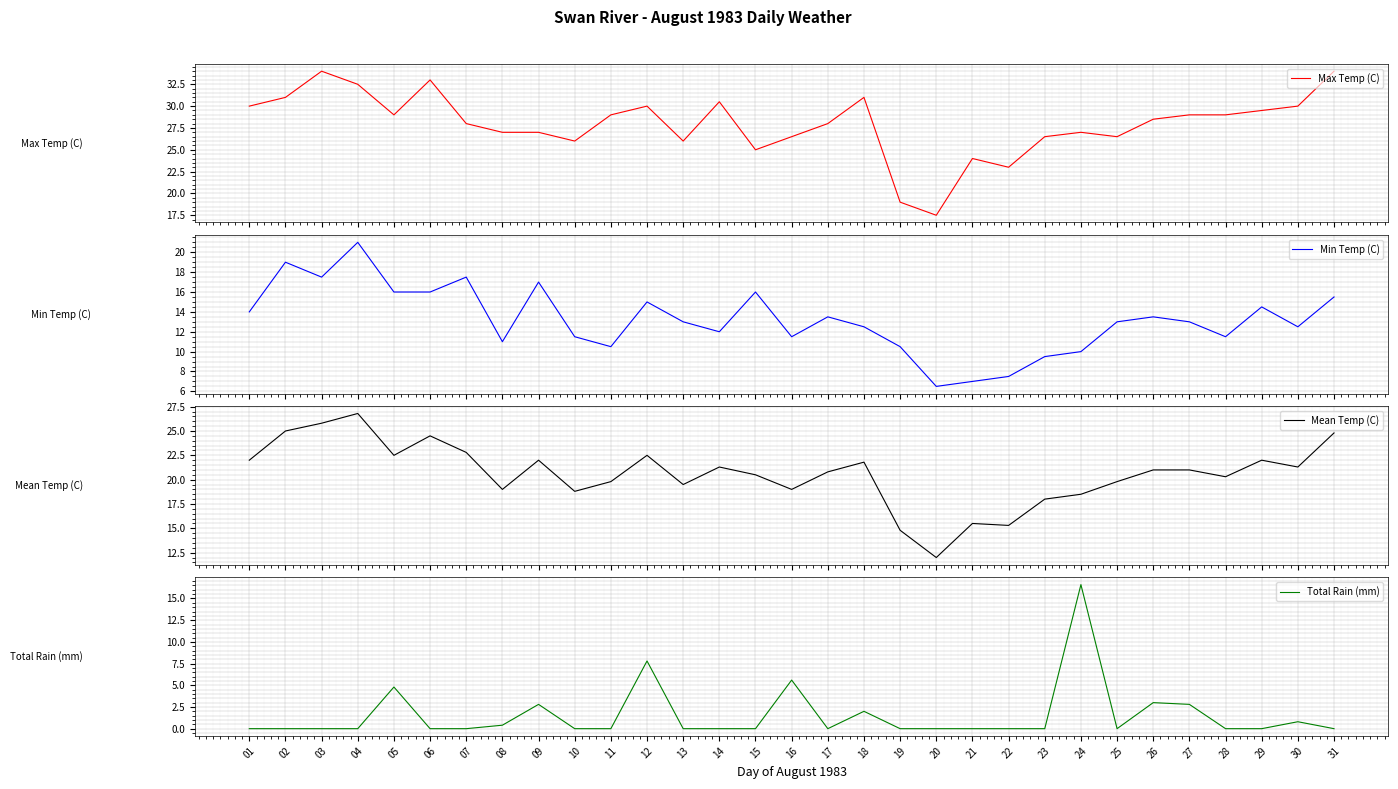

True or false: Max Temp (C) and Total Rain (mm) intersect in this chart.

False